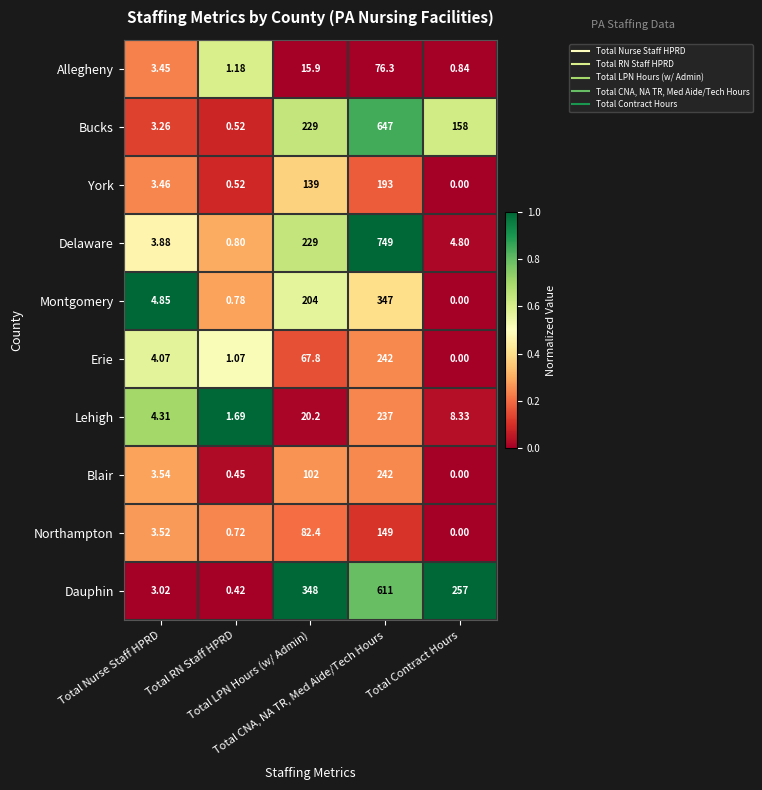

Which series has the largest total across all categories?

Dauphin